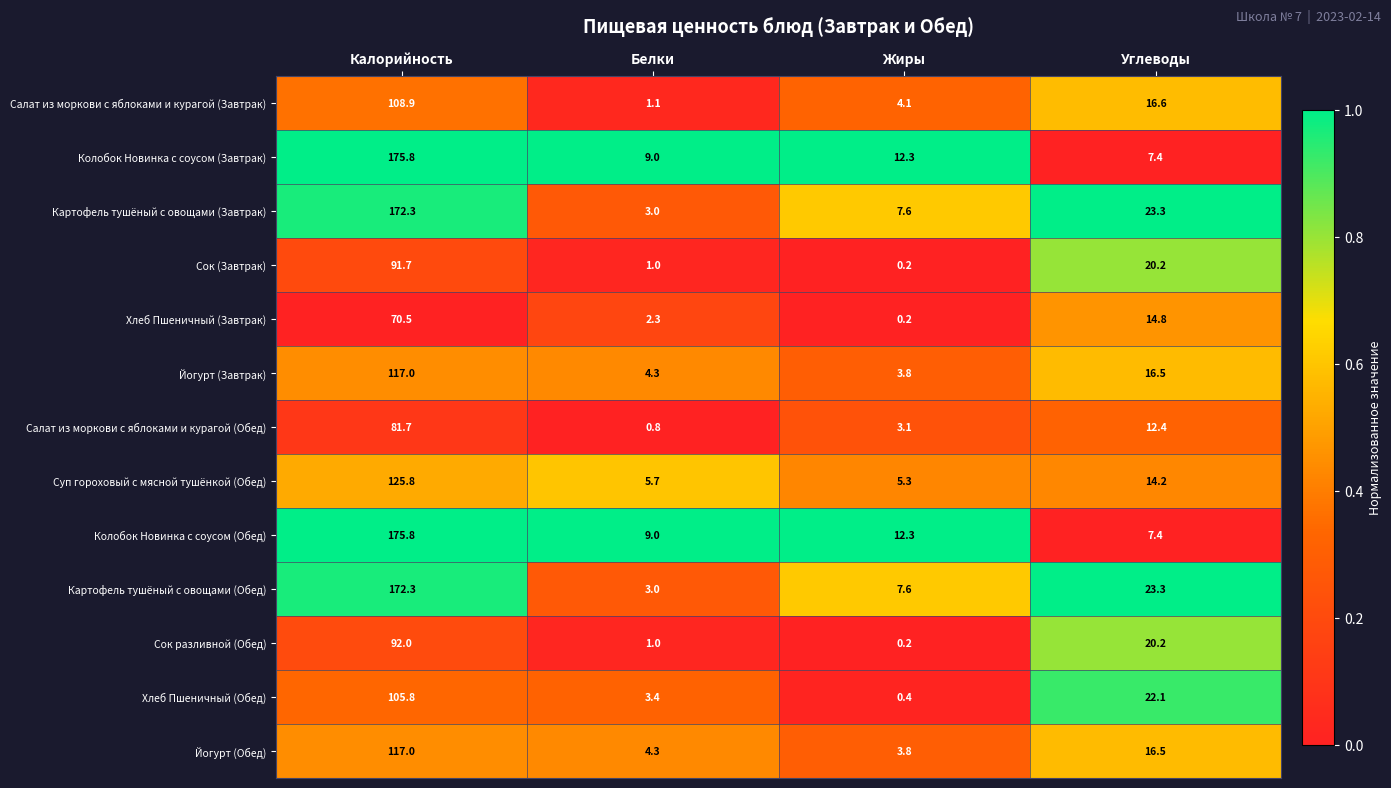

At which label does Сок (Завтрак) first exceed 20?

Калорийность